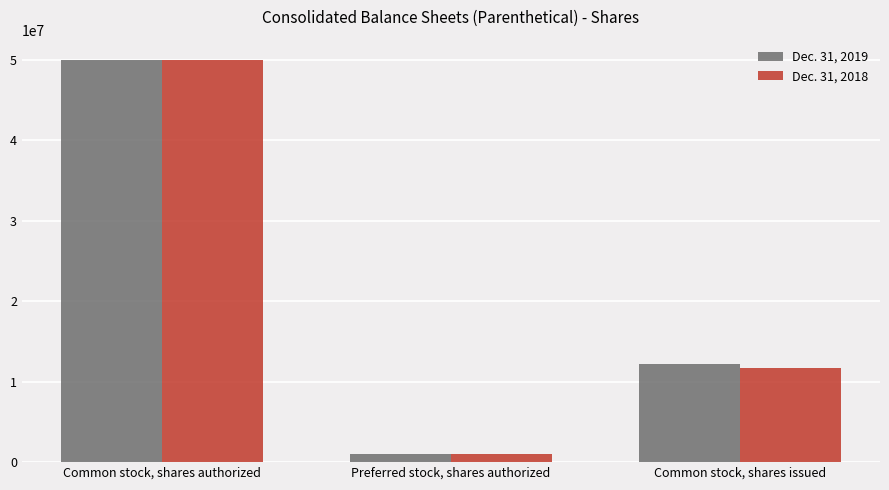

What are all the series names shown in the legend?

Dec. 31, 2019, Dec. 31, 2018